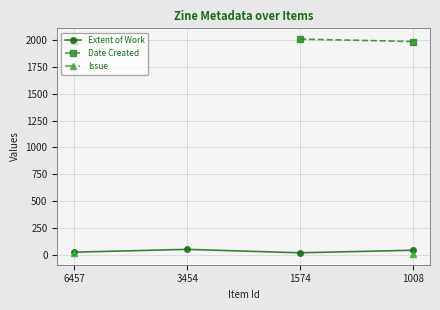

At which label does Extent of Work reach its minimum?

1574